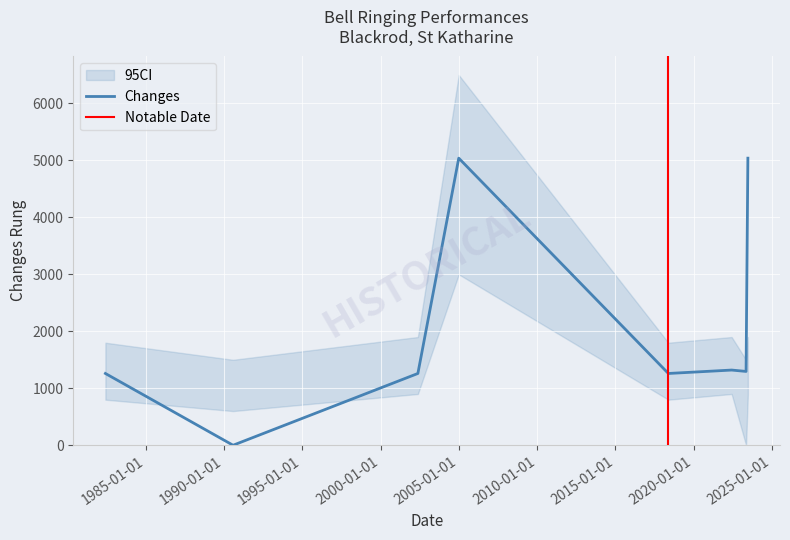

Reading left to right, extract all data points from this chart.

1260	0	1260	5040	1260	1320	1296	5040